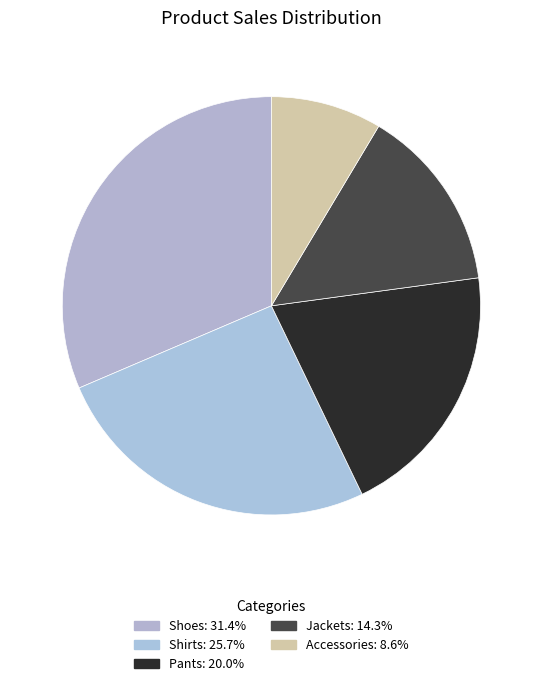

Is Shoes the majority of the pie?

No